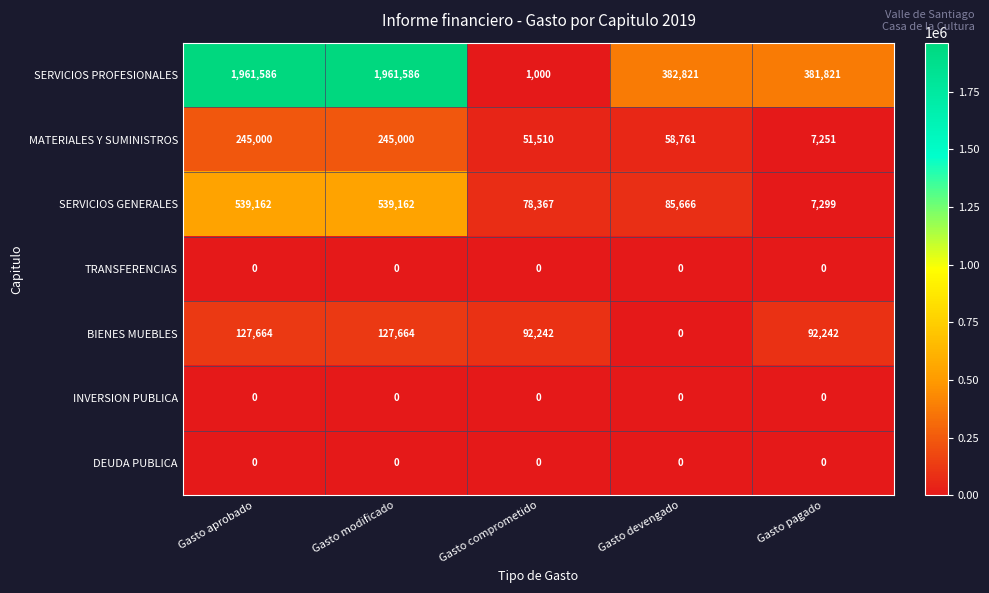

Is it true that MATERIALES Y SUMINISTROS equals 245000 at Gasto modificado?

True